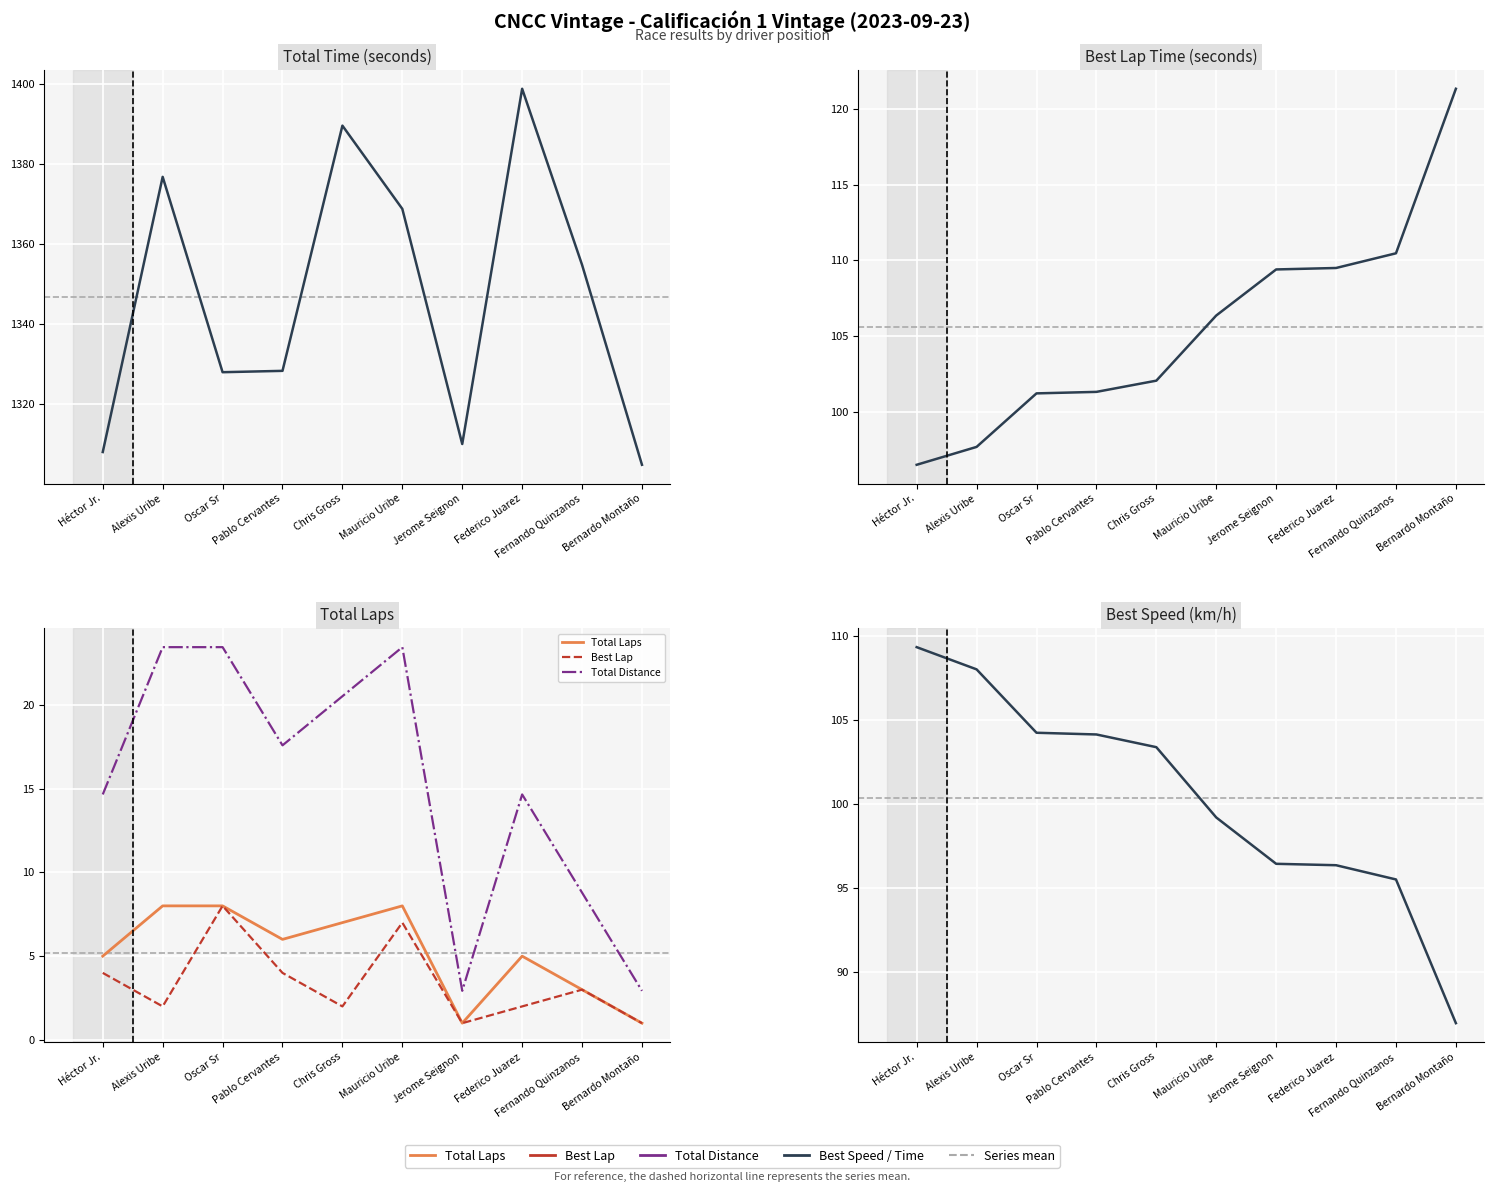

At which label is Total Distance closest to 13?

Héctor Jr.